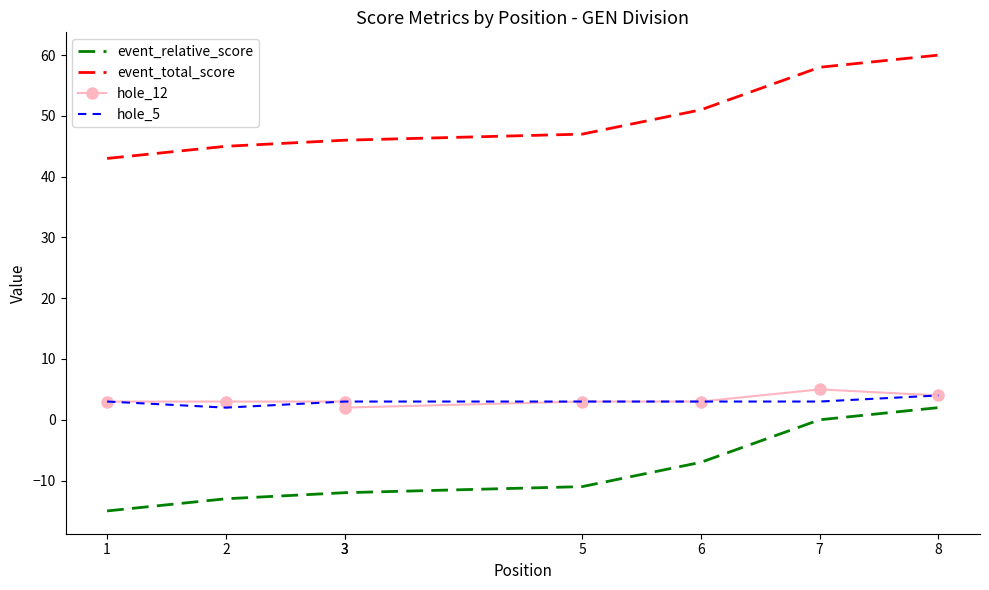

At which label does event_relative_score reach its peak?

8